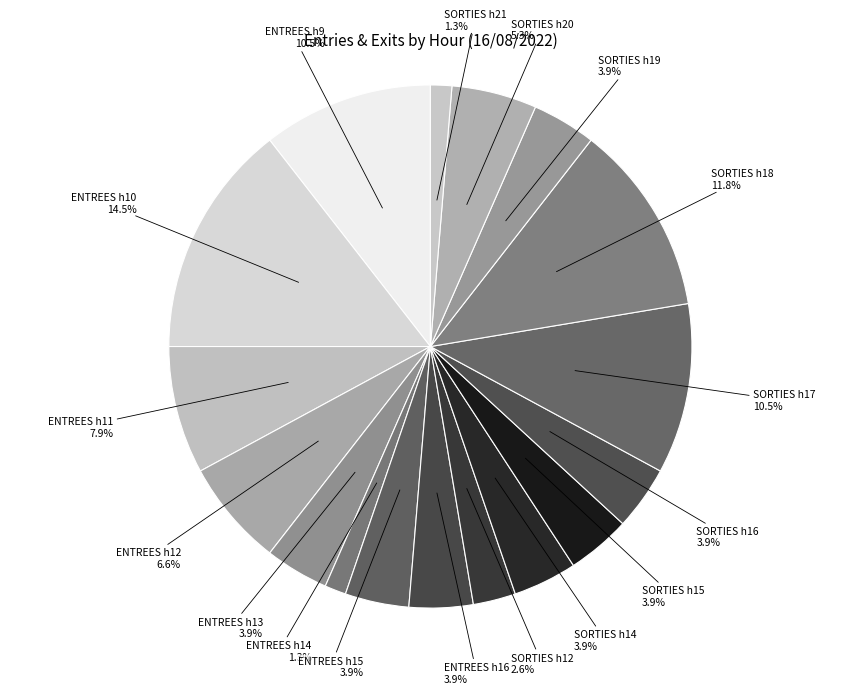

How many segments does this pie chart have?

17